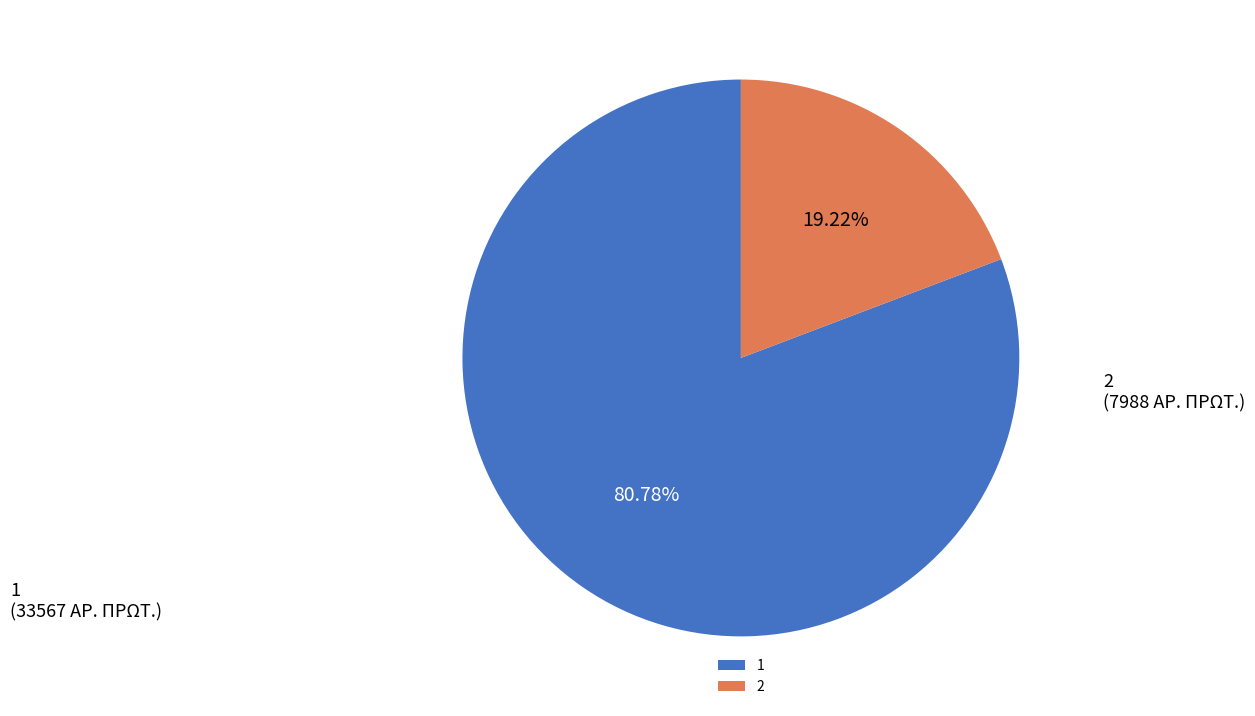

To the nearest percent, what is the combined percentage of 1 and 2?

100%